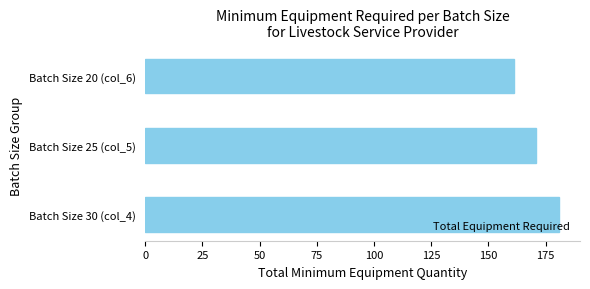

Count the number of data series in this chart.

1